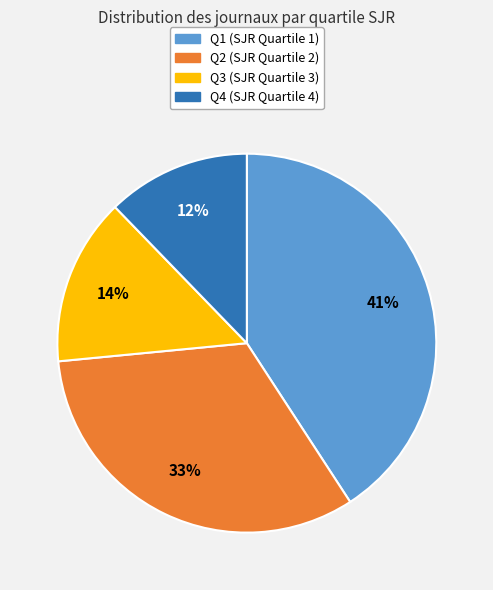

To the nearest percent, what is the difference between the largest and smallest slice percentages?

29%